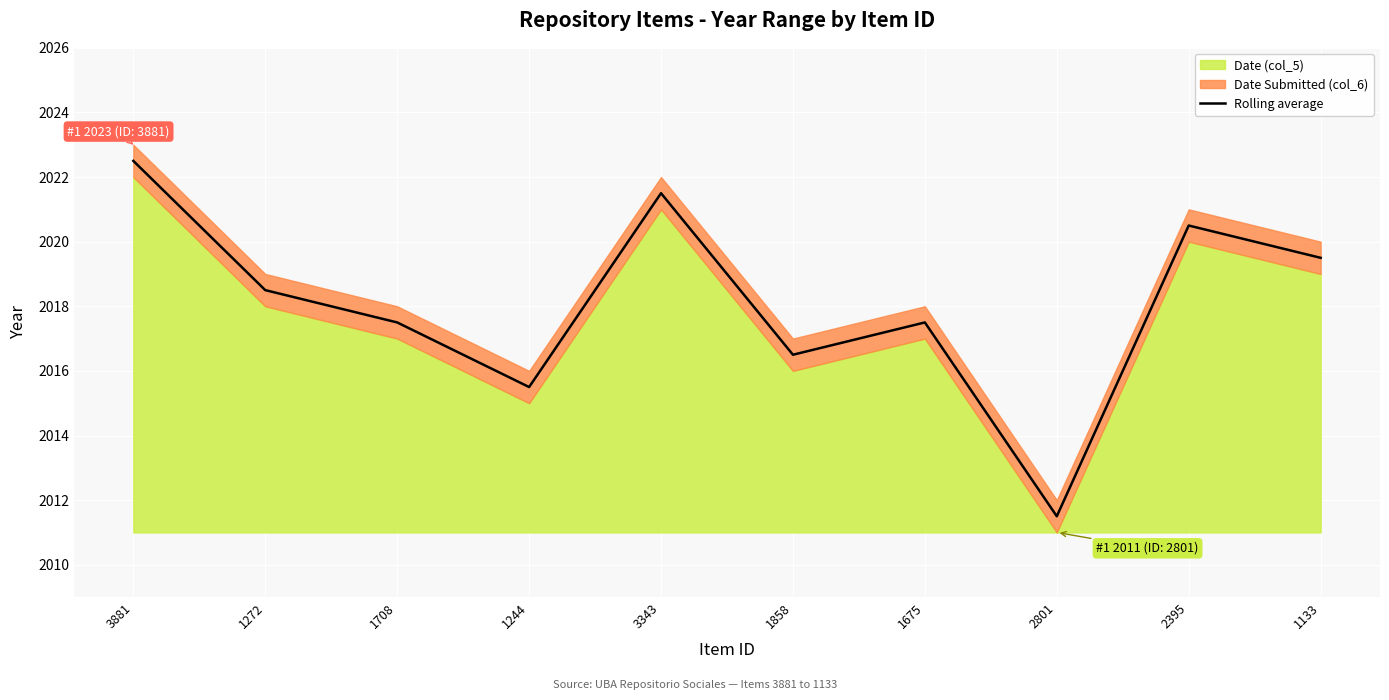

Rank the categories by value from highest to lowest.

3881, 3343, 2395, 1133, 1272, 1708, 1675, 1858, 1244, 2801